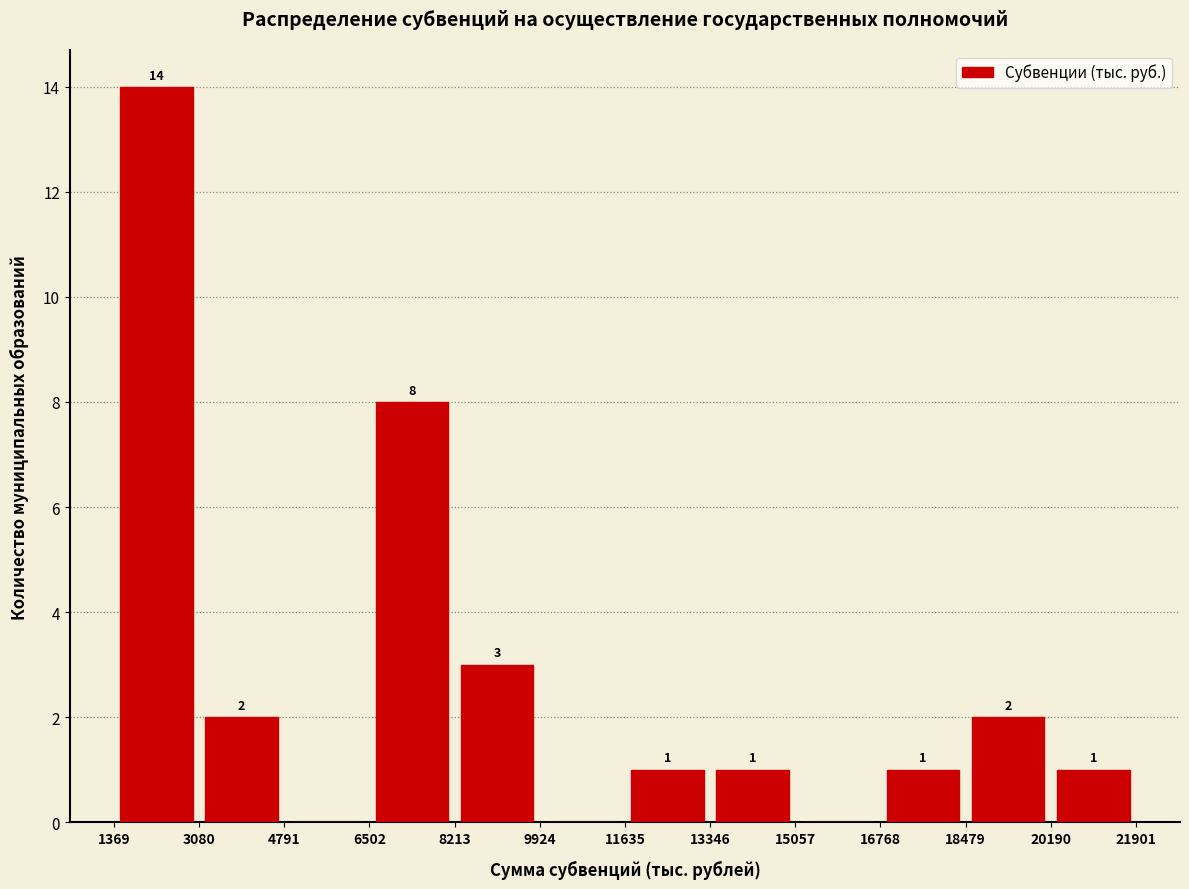

Which range on the x-axis has the tallest bar?

1400 to 3000